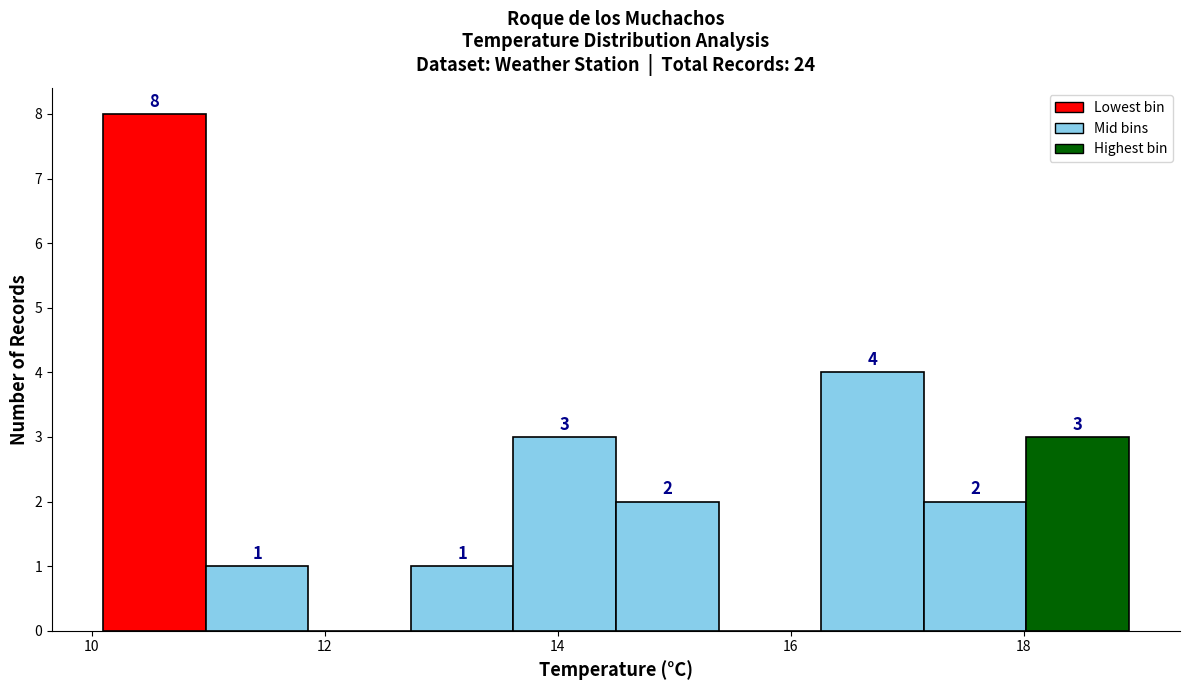

Over which range of the x-axis is the bar tallest?

10.10 to 10.98